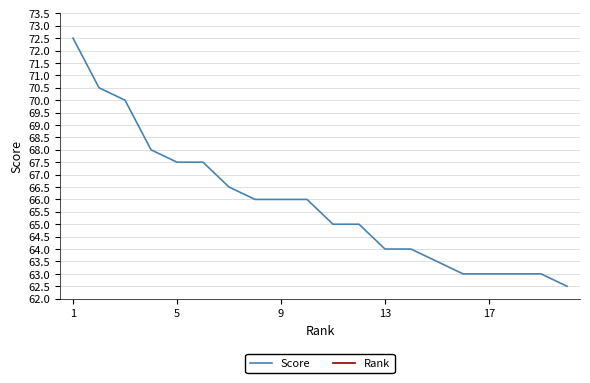

The value of Score at 13 is 115.0. True or false?

False